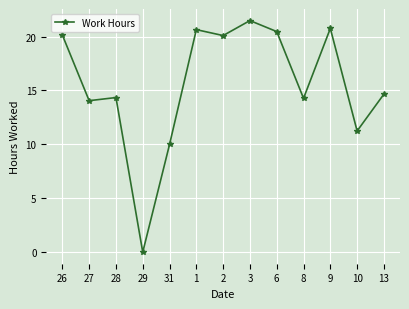

What is the change in value from 28 to 3?

+7.1